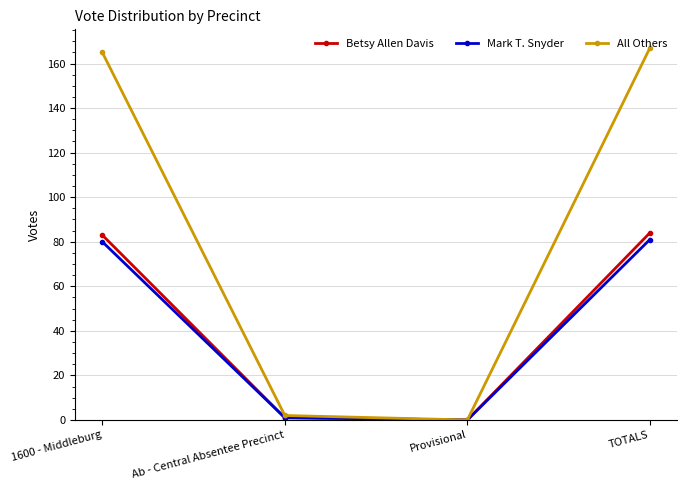

Between Ab - Central Absentee Precinct and TOTALS, which series saw the biggest shift?

All Others